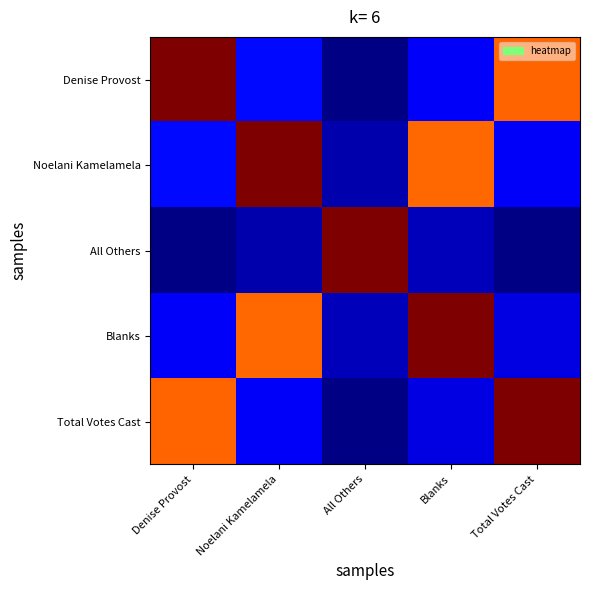

At how many categories does at least one series exceed 0?

5